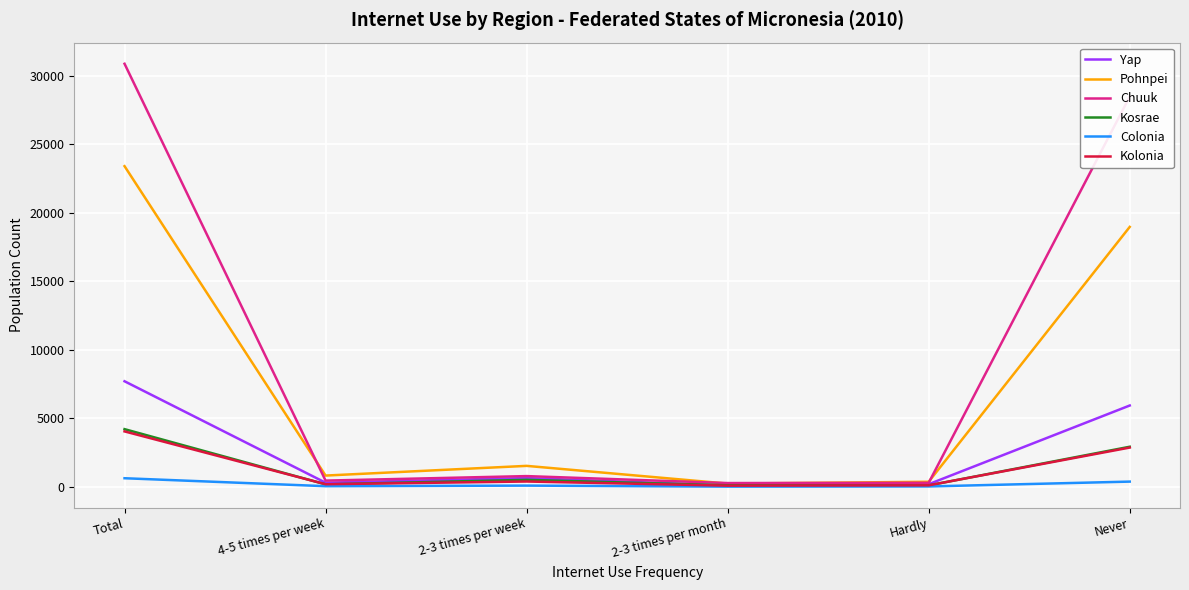

True or false: Kosrae has more than 0 points higher than both neighbors.

True